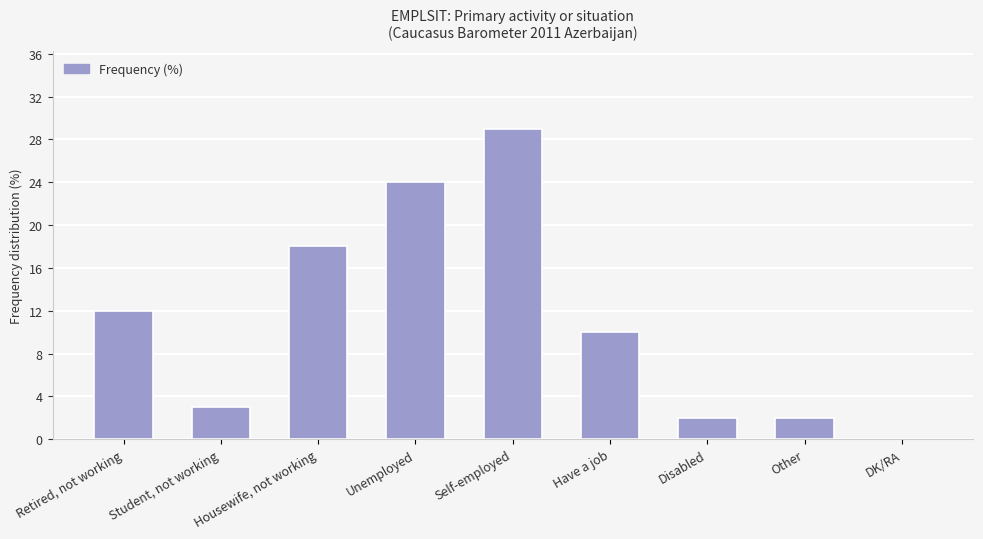

Count the number of data series in this chart.

1